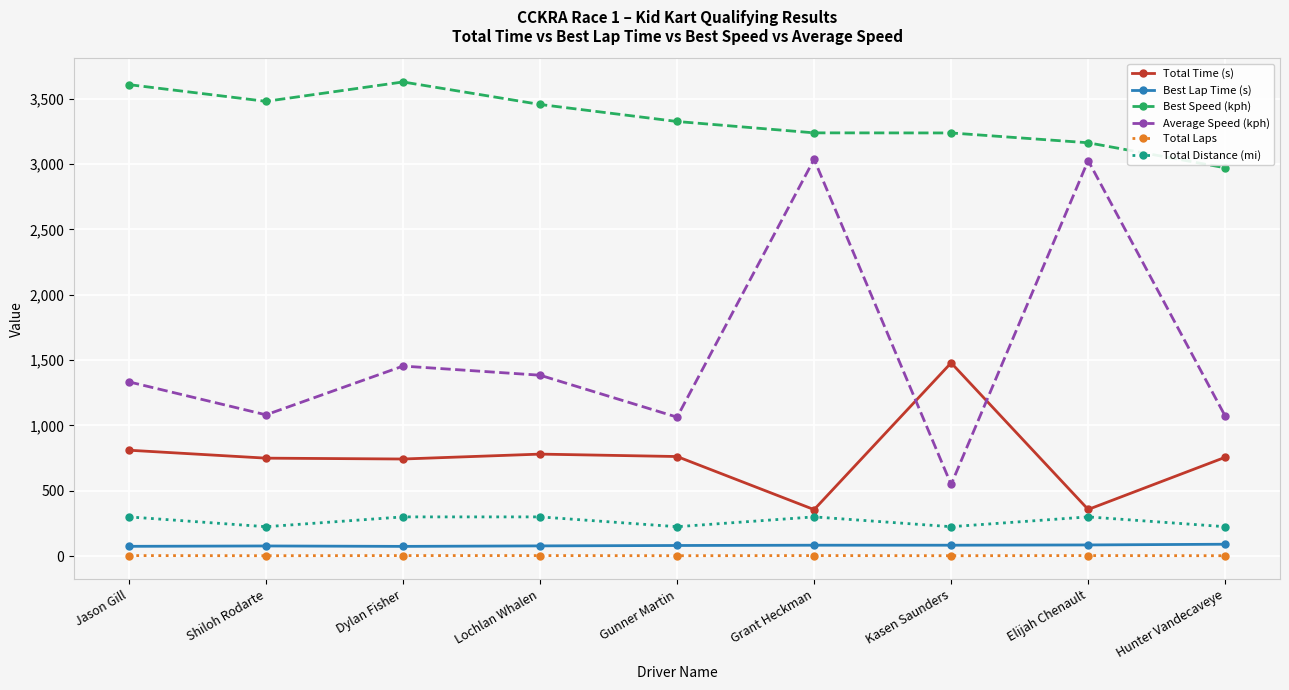

Is the value of Best Speed (kph) at Shiloh Rodarte greater than the value of Total Time (s) at Hunter Vandecaveye?

Yes